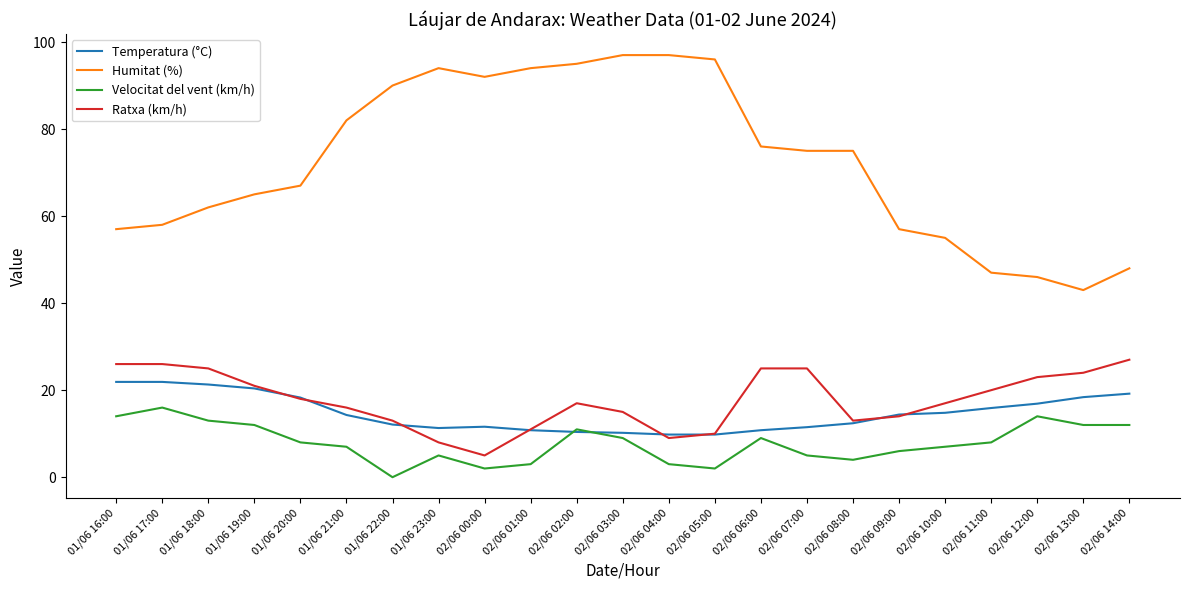

Rank the series by their maximum value, from lowest to highest.

Velocitat del vent (km/h), Temperatura (°C), Ratxa (km/h), Humitat (%)